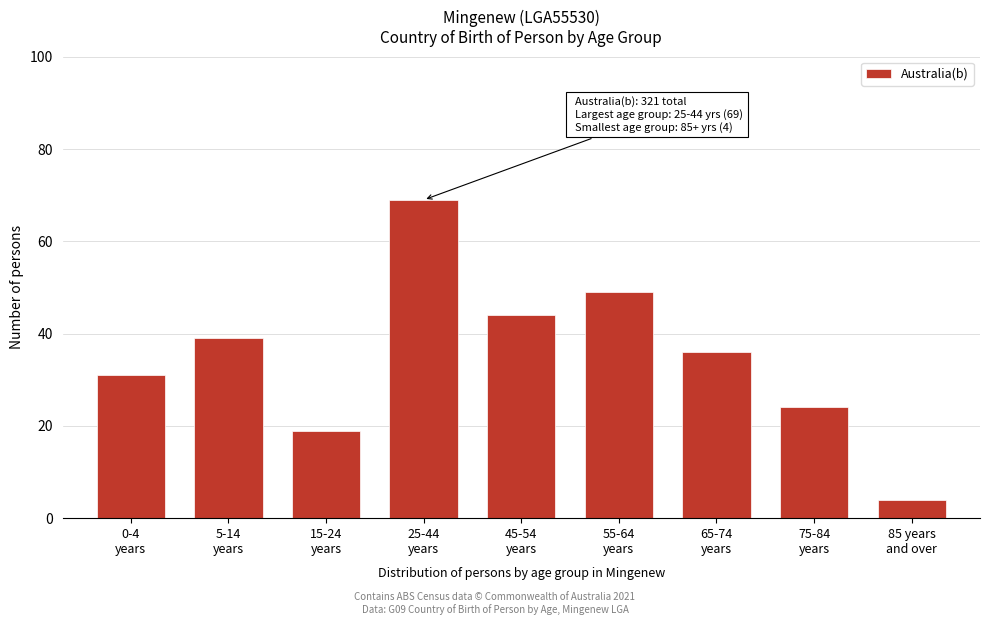

Reading left to right, list all the values displayed in this chart.

31	39	19	69	44	49	36	24	4